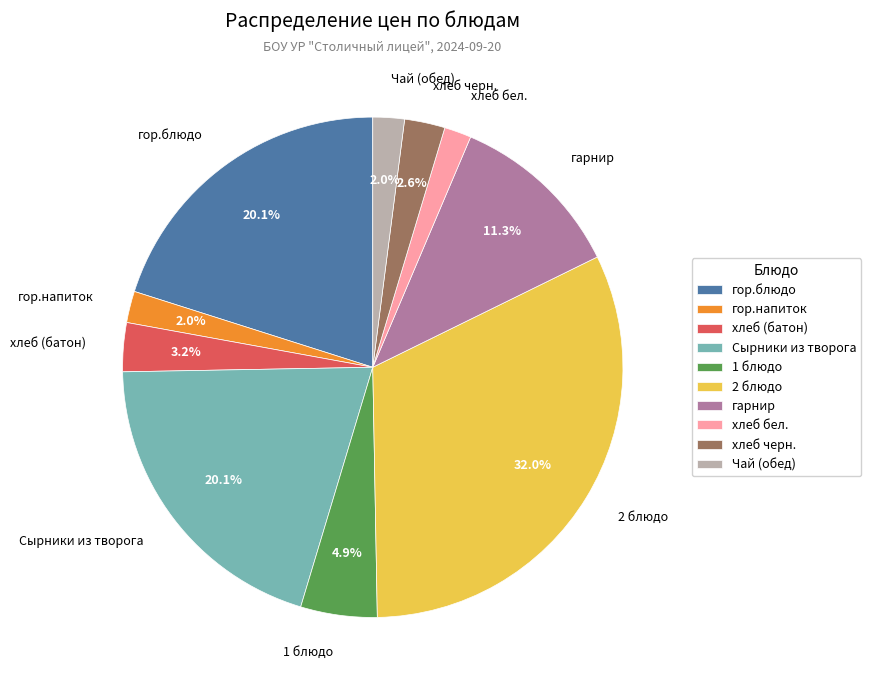

To the nearest percent, what is the average slice percentage?

10%